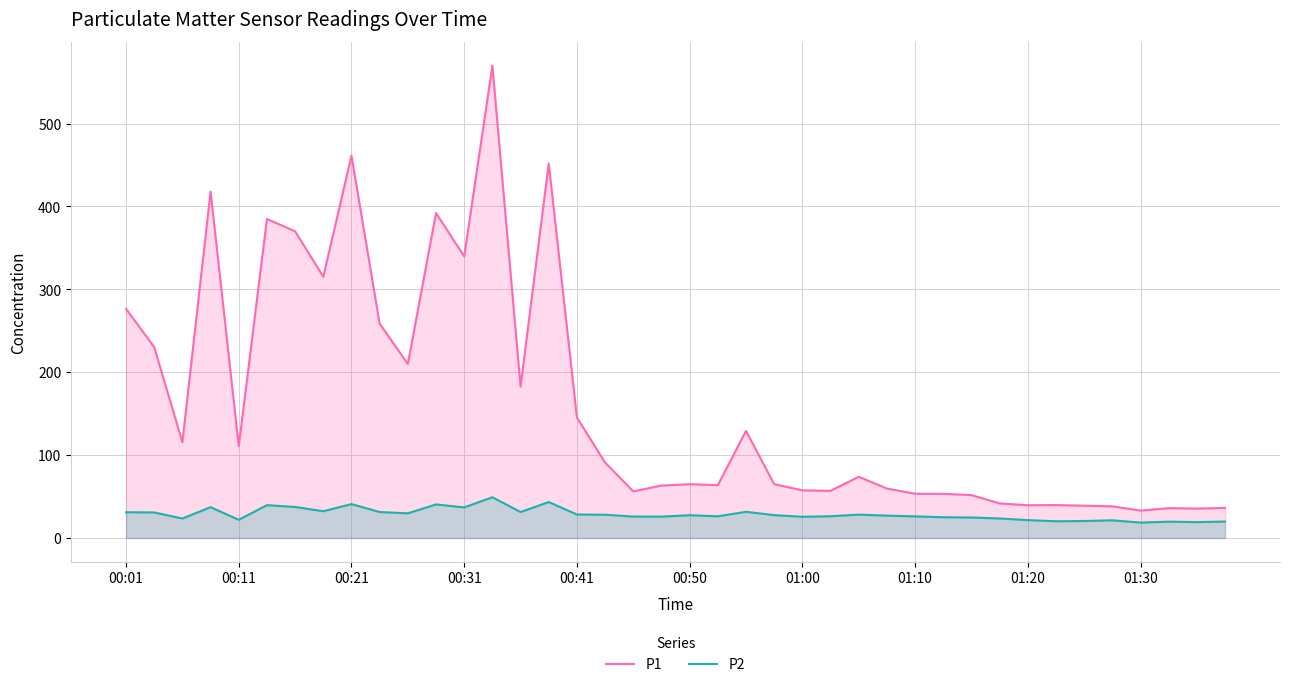

Count the number of categories in the chart.

40